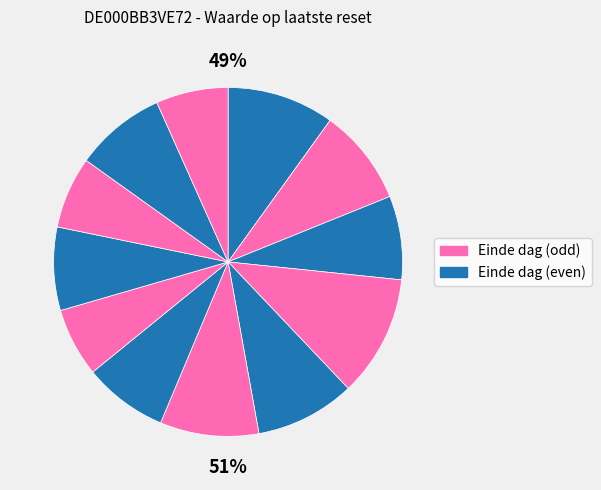

Approximately how many times larger is the value at 2025-08-27 compared to 2025-08-28?

0.9